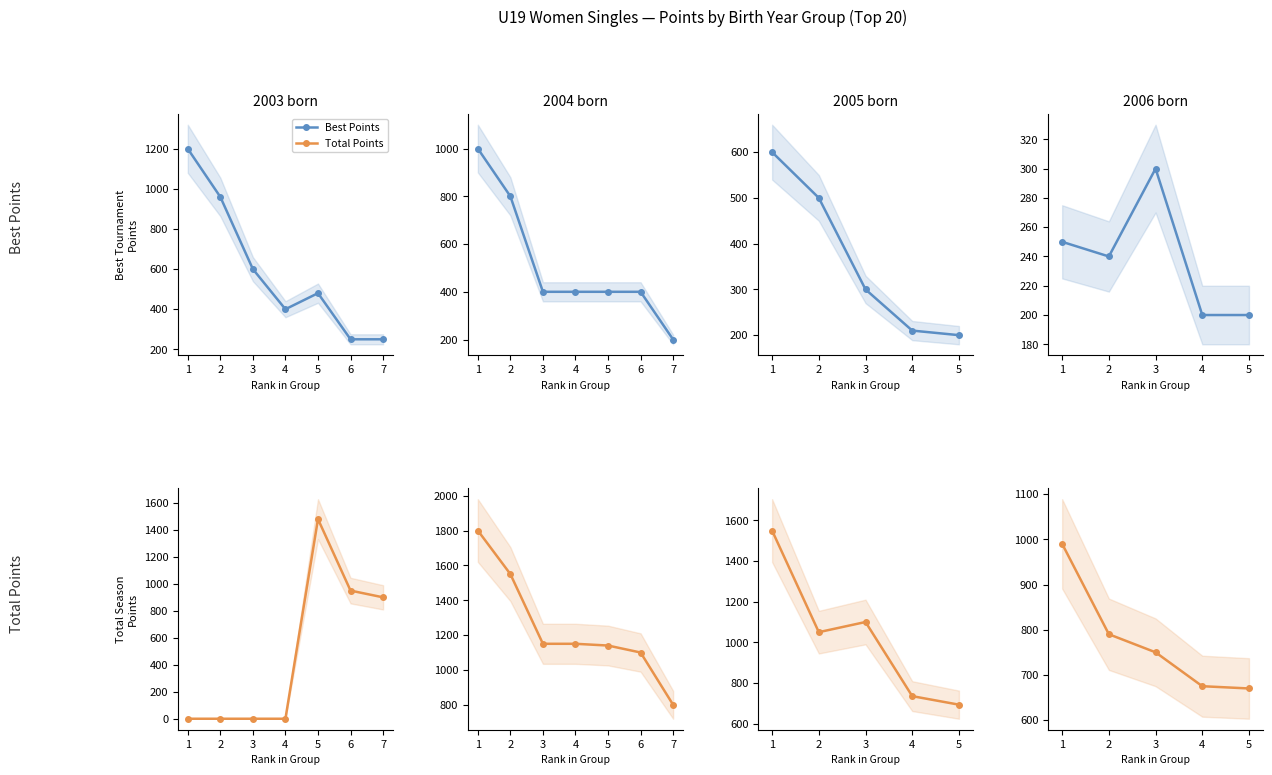

At which label is Total Points closest to 830?

2